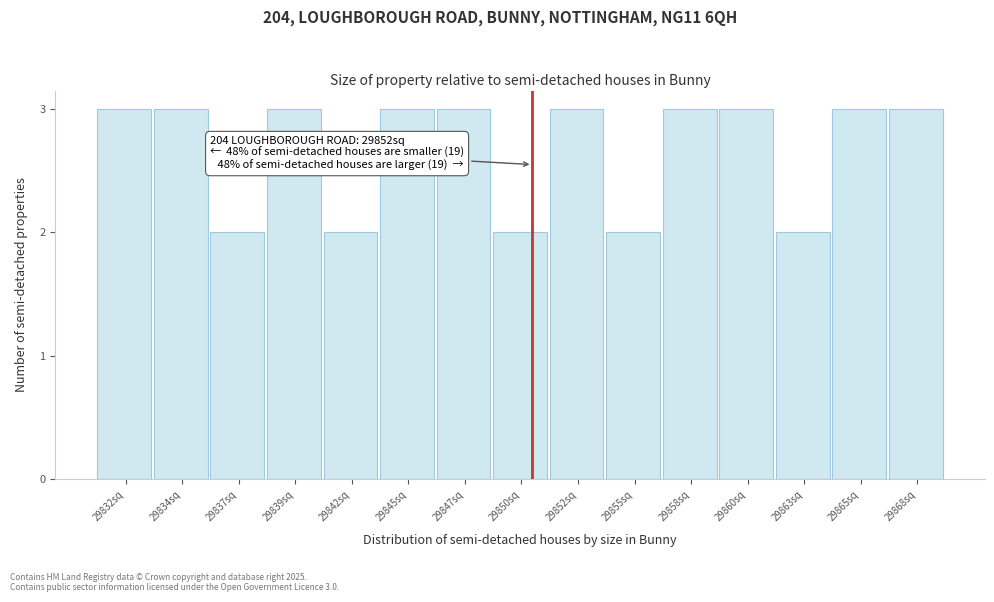

Reading left to right, transcribe all the data shown in this chart.

29832sq=3	29834sq=3	29837sq=2	29839sq=3	29842sq=2	29845sq=3	29847sq=3	29850sq=2	29852sq=3	29855sq=2	29858sq=3	29860sq=3	29863sq=2	29865sq=3	29868sq=3